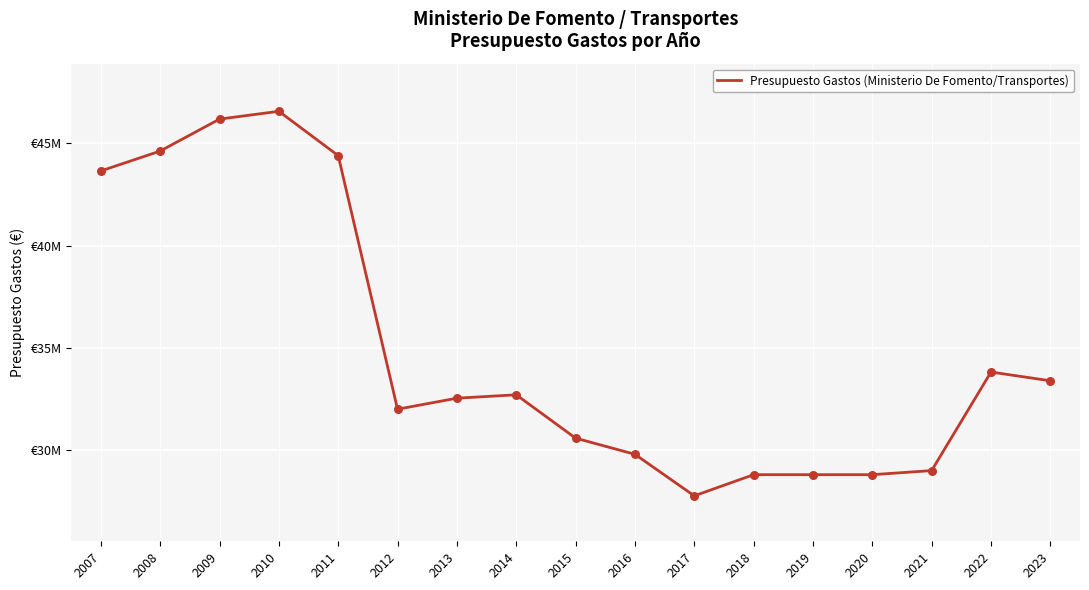

Approximately how many times larger is the value at 2014 compared to 2016?

1.1